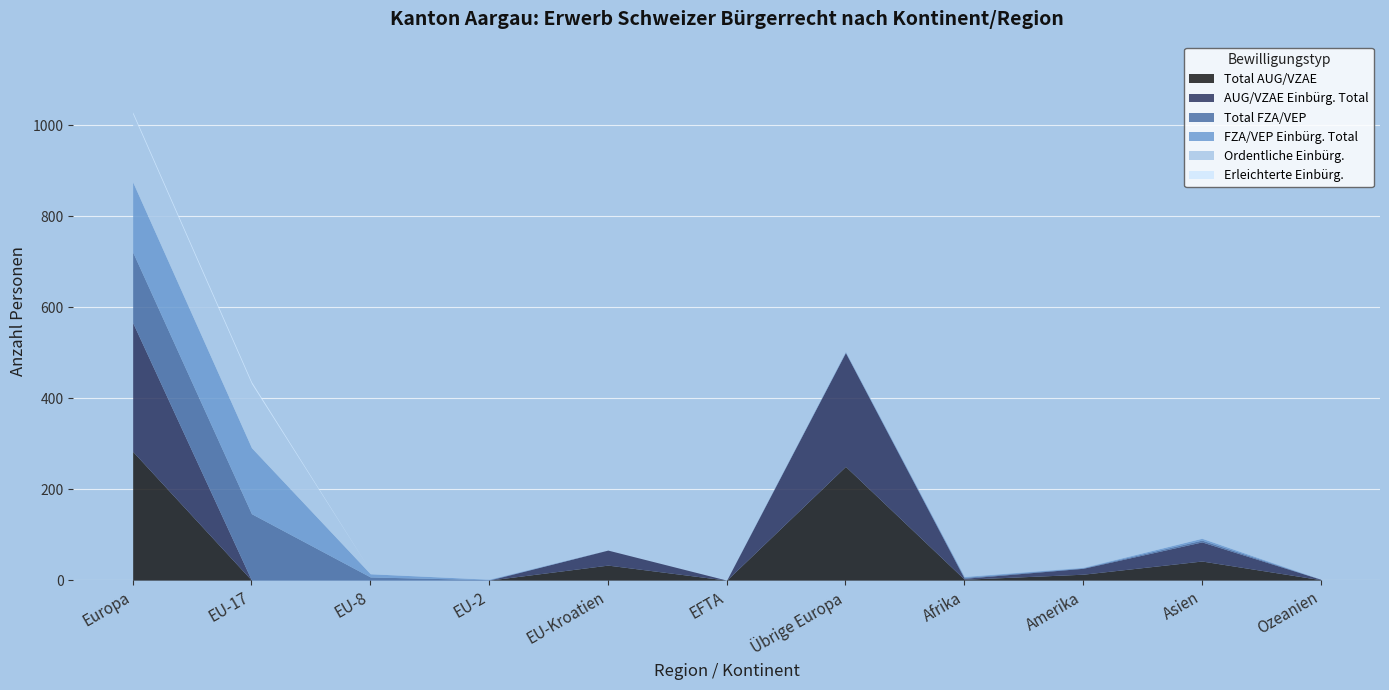

How many positive values does the Total AUG/VZAE series have?

7